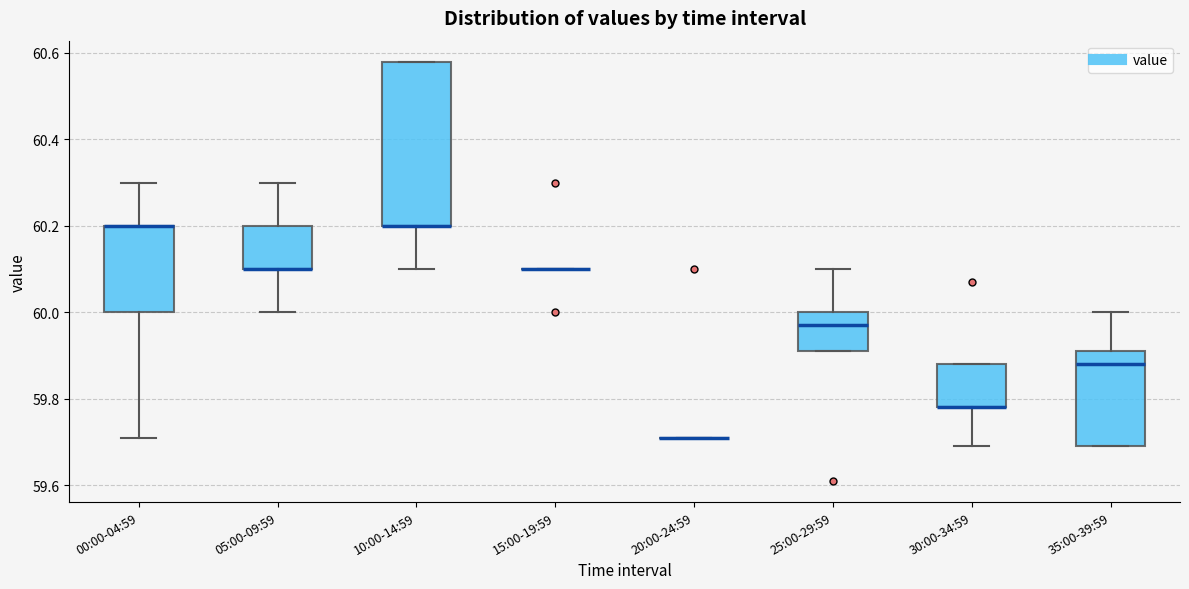

Reading left to right, read every box against the y-axis: the position of its median line, the range the box covers, and the ends of its whiskers. The values are not printed on the chart, so give them approximately, as read against the axis.

00:00-04:59: median 60.20 (drawn on the box's upper edge), box 60.00 to 60.20, whiskers 59.72 to 60.30
05:00-09:59: median 60.10 (drawn on the box's lower edge), box 60.10 to 60.20, whiskers 60.00 to 60.30
10:00-14:59: median 60.20 (drawn on the box's lower edge), box 60.20 to 60.58, whiskers 60.10 to 60.58
15:00-19:59: box collapsed to a line at 60.10, whiskers 60.10 to 60.10
20:00-24:59: box collapsed to a line at 59.72, whiskers 59.72 to 59.72
25:00-29:59: median 59.98, box 59.92 to 60.00, whiskers 59.92 to 60.10
30:00-34:59: median 59.78 (drawn on the box's lower edge), box 59.78 to 59.88, whiskers 59.70 to 59.88
35:00-39:59: median 59.88, box 59.70 to 59.92, whiskers 59.70 to 60.00